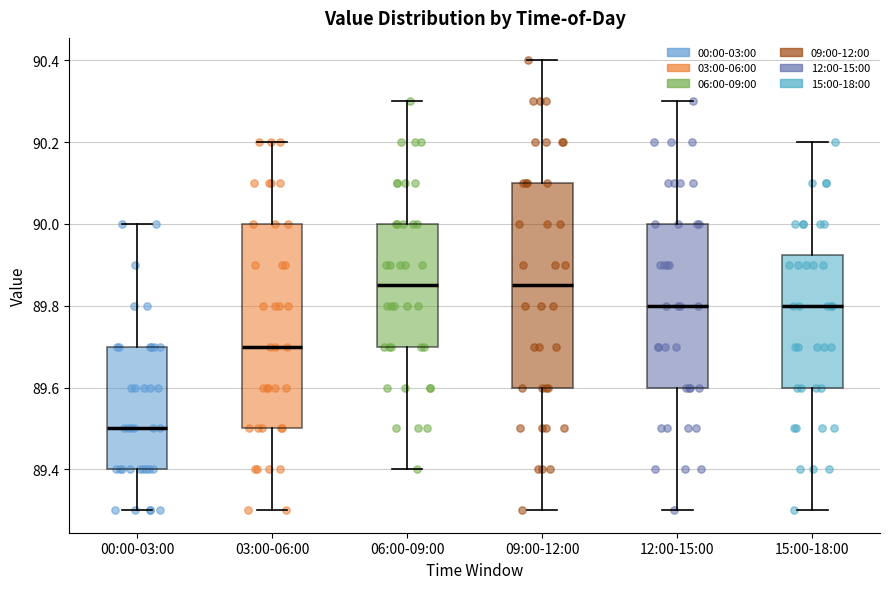

Reading left to right, read every box against the y-axis: the position of its median line, the range the box covers, and the ends of its whiskers. The values are not printed on the chart, so give them approximately, as read against the axis.

00:00-03:00: median 89.50, box 89.40 to 89.70, whiskers 89.30 to 90.00
03:00-06:00: median 89.70, box 89.50 to 90.00, whiskers 89.30 to 90.20
06:00-09:00: median 89.86, box 89.70 to 90.00, whiskers 89.40 to 90.30
09:00-12:00: median 89.86, box 89.60 to 90.10, whiskers 89.30 to 90.40
12:00-15:00: median 89.80, box 89.60 to 90.00, whiskers 89.30 to 90.30
15:00-18:00: median 89.80, box 89.60 to 89.92, whiskers 89.30 to 90.20